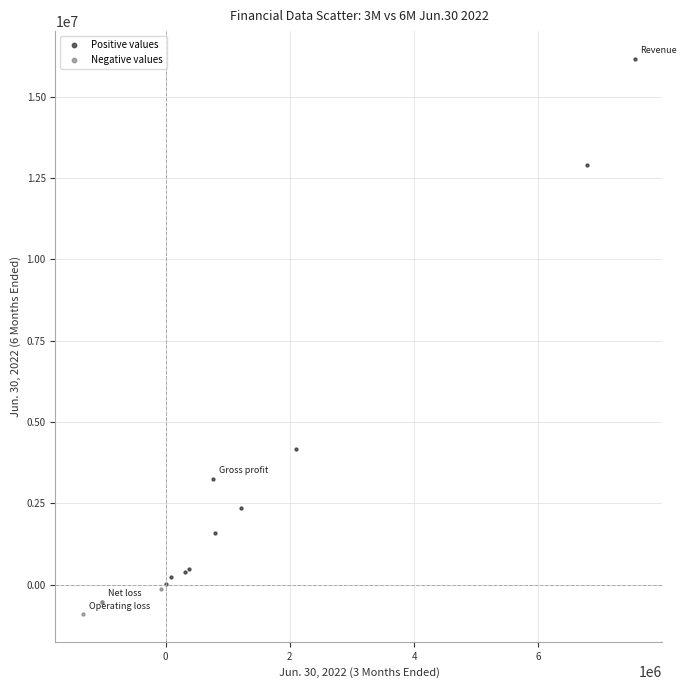

Which series contains the lowest Y value?

Negative values